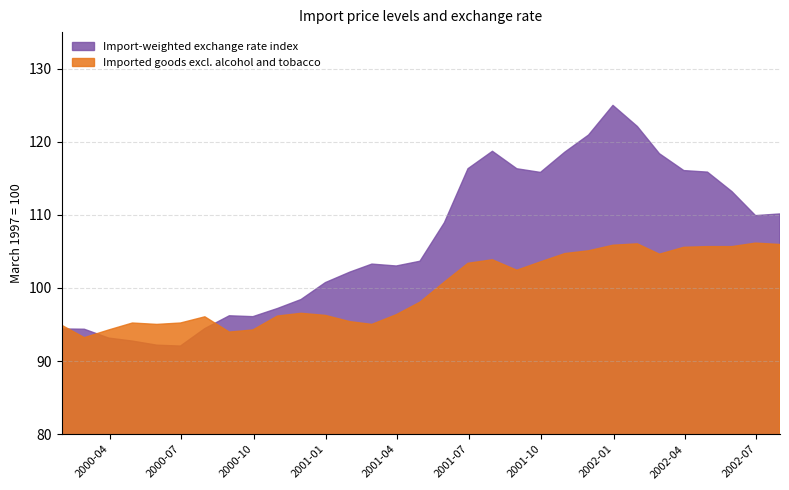

What is the greatest value displayed?

125.0